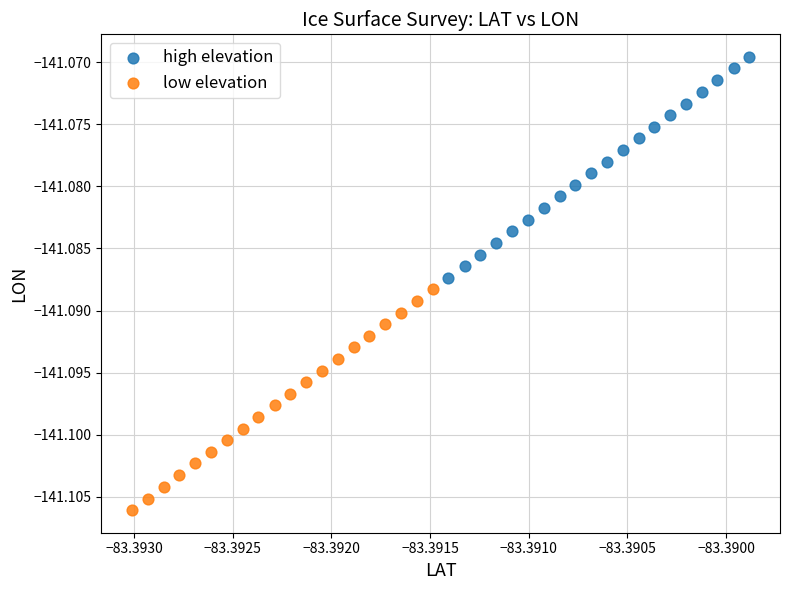

What are all the series names shown in the legend?

high elevation, low elevation